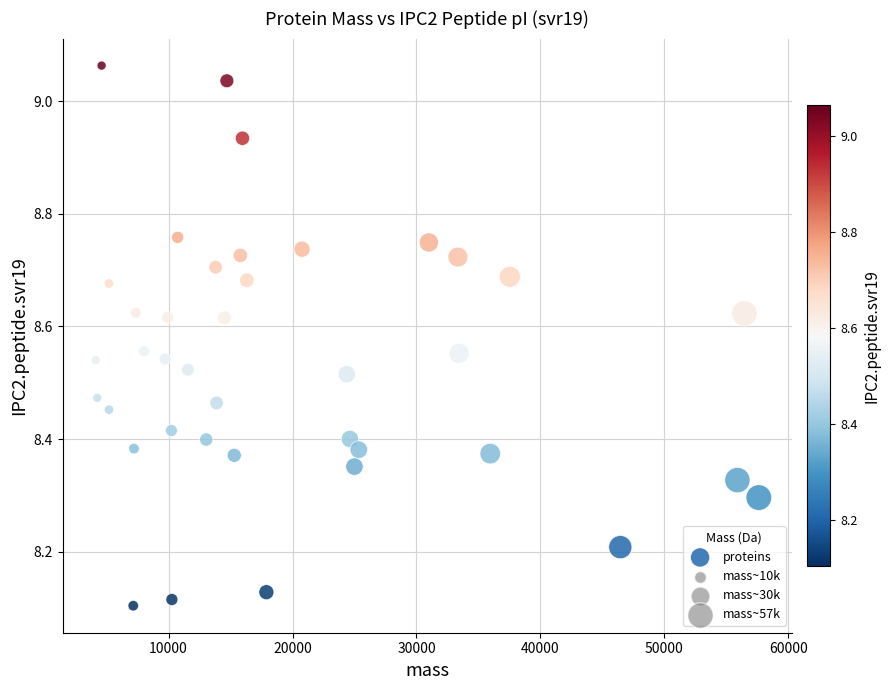

What is the range of X values (max minus min)?

53482.9